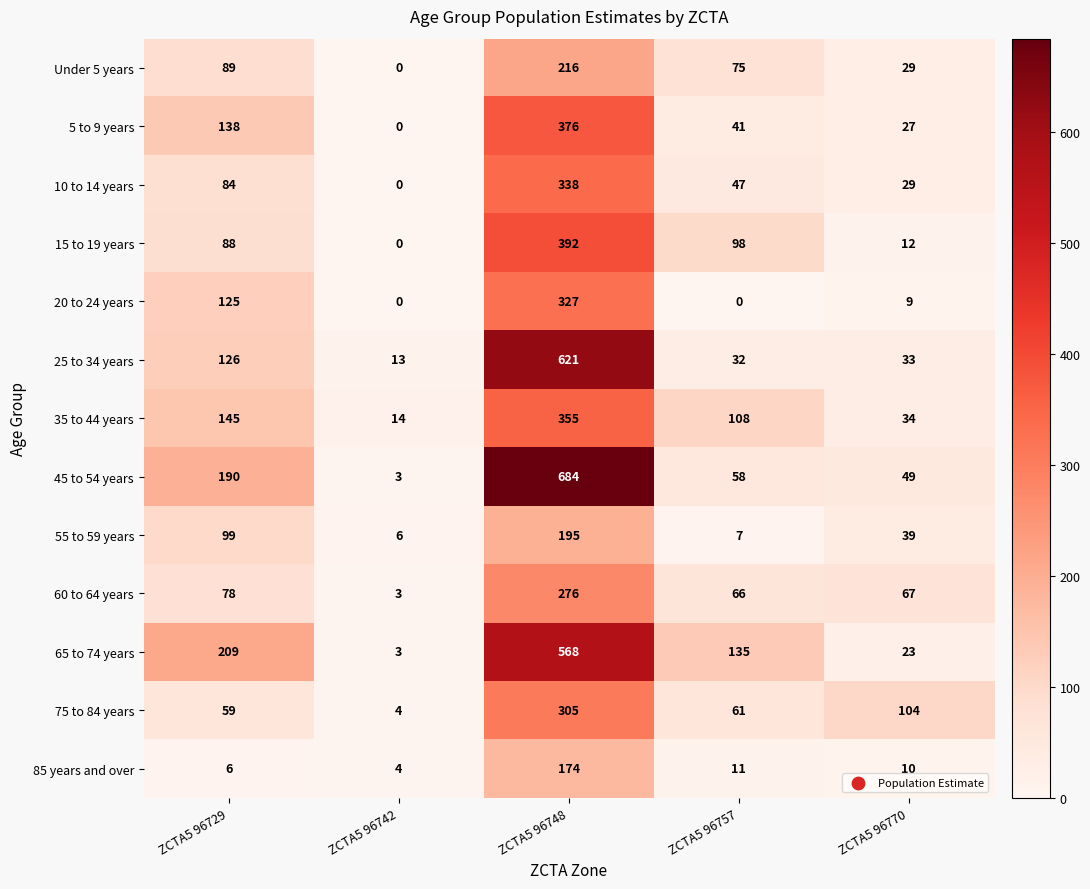

Rank the series by their maximum value, from highest to lowest.

45 to 54 years, 25 to 34 years, 65 to 74 years, 15 to 19 years, 5 to 9 years, 35 to 44 years, 10 to 14 years, 20 to 24 years, 75 to 84 years, 60 to 64 years, Under 5 years, 55 to 59 years, 85 years and over